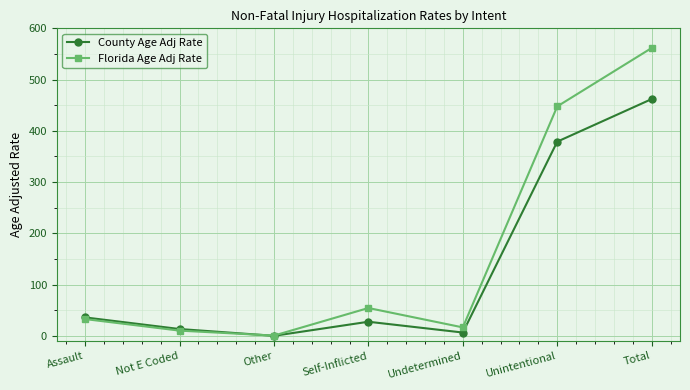

What is the label of the 1st point from the left?

Assault